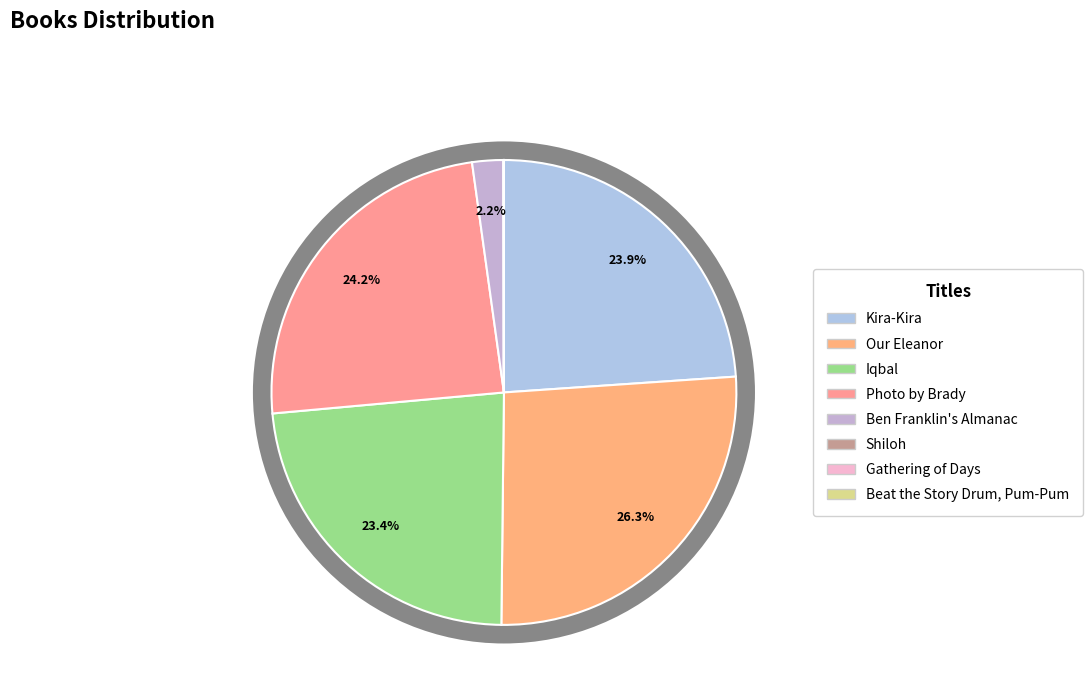

What percentage is NOT represented by Shiloh?

100.0%